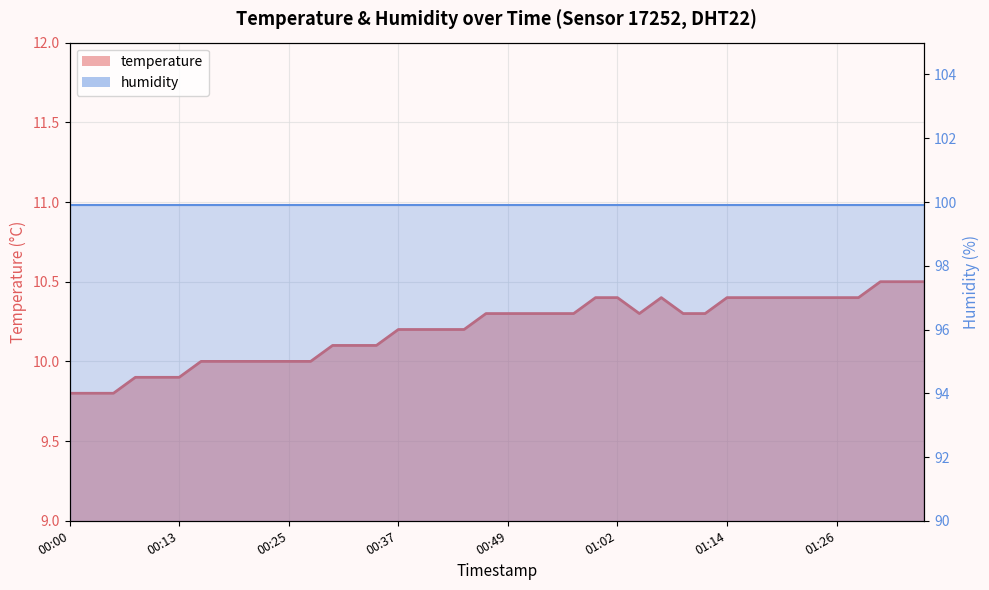

How many values are below 10?

6